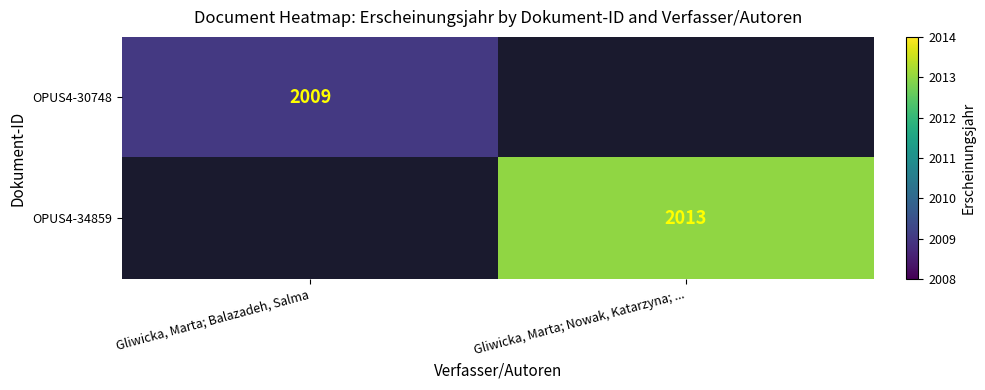

How many series are shown in this chart?

2